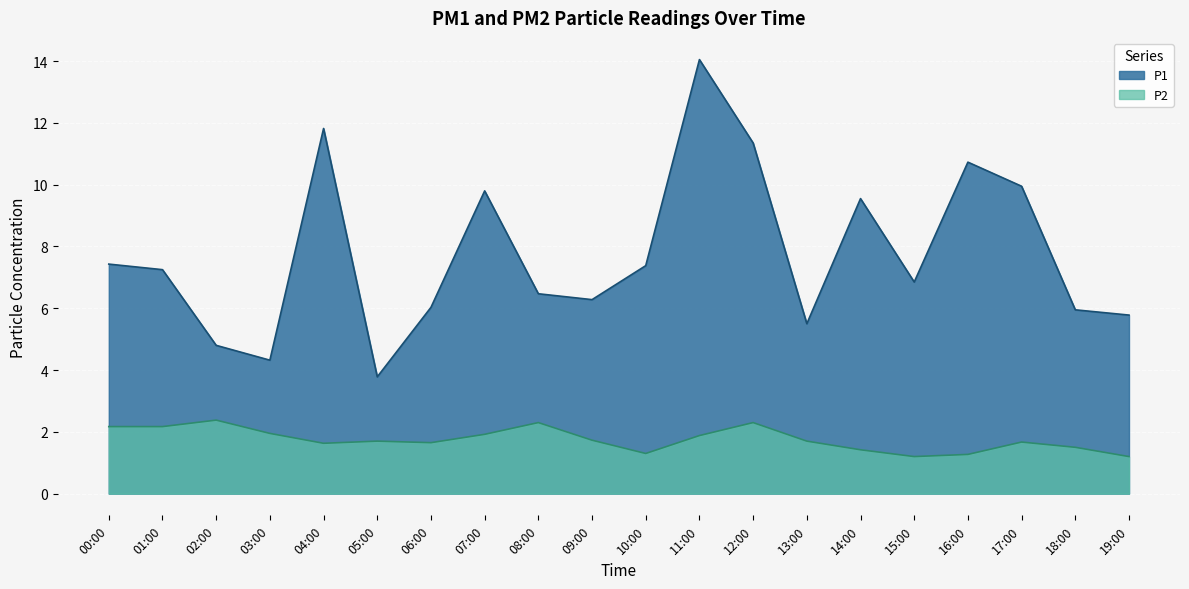

What is the label of the 9th point from the left?

08:00